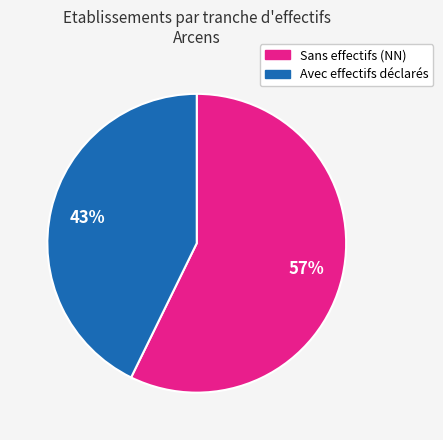

To the nearest percent, what is the average slice percentage?

50%